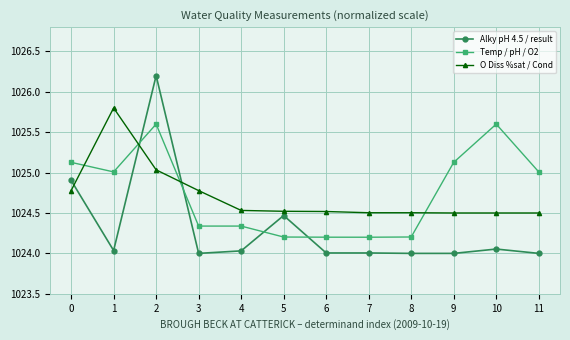

List the series in order of their peak value, highest first.

Alky pH 4.5 / result, O Diss %sat / Cond, Temp / pH / O2